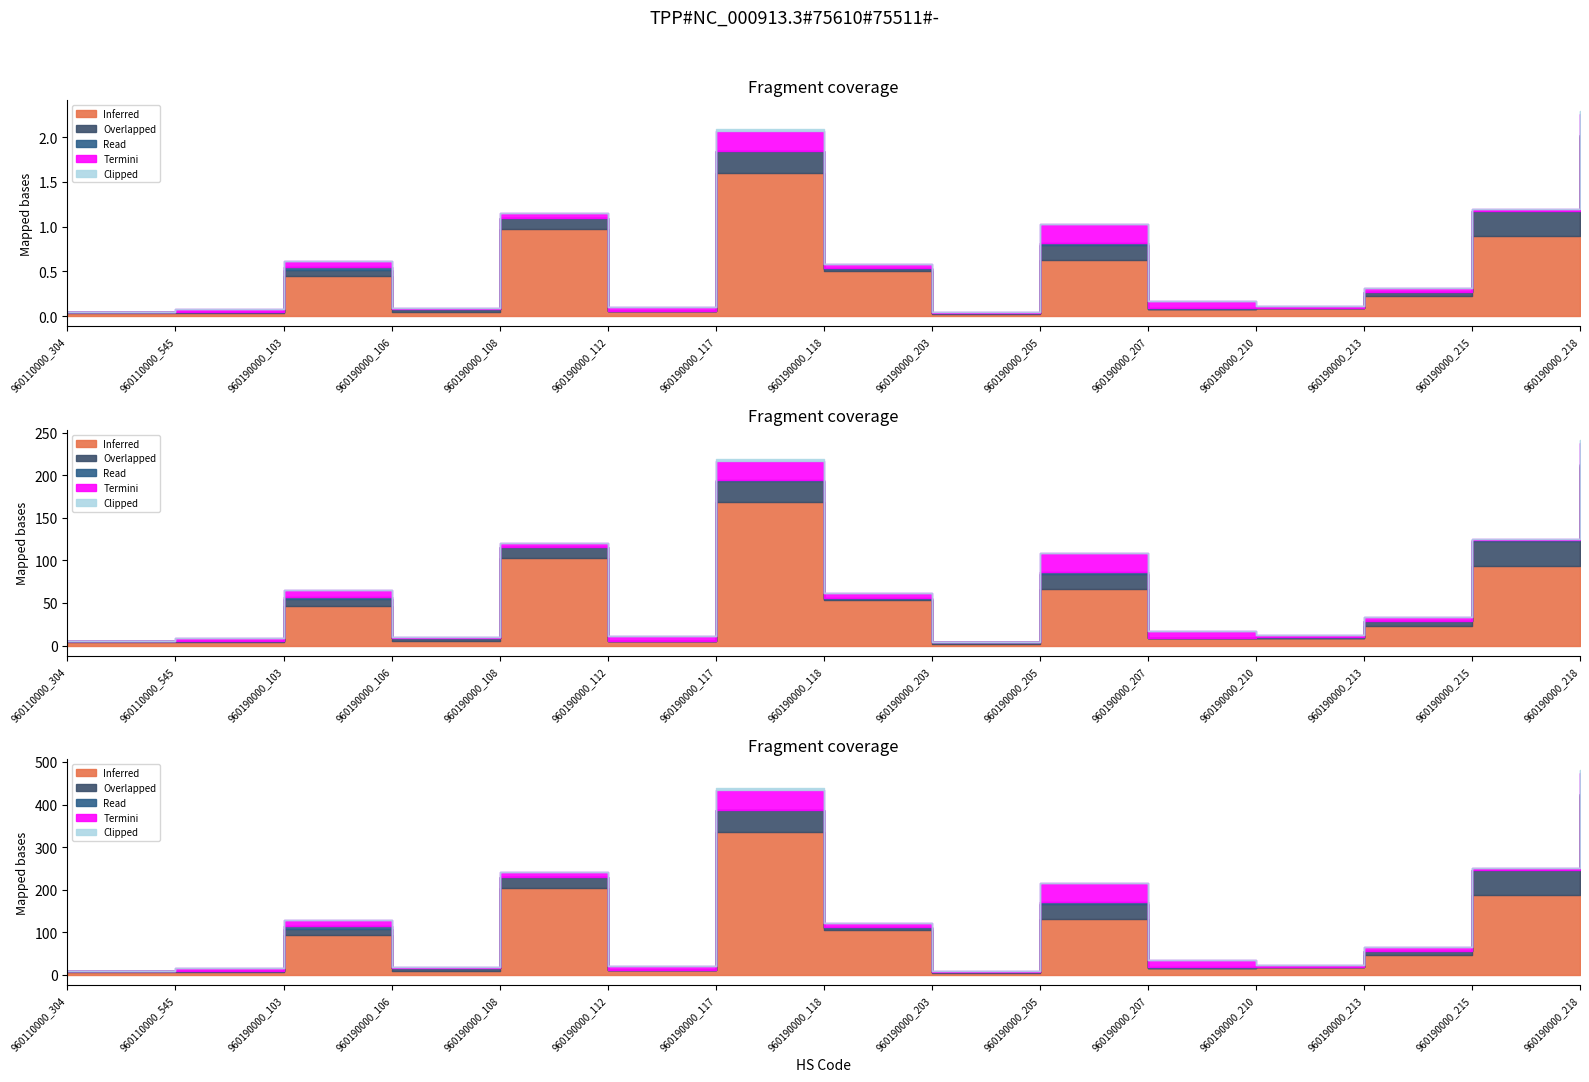

What is the value of the Read point at the 9th from the left?

2